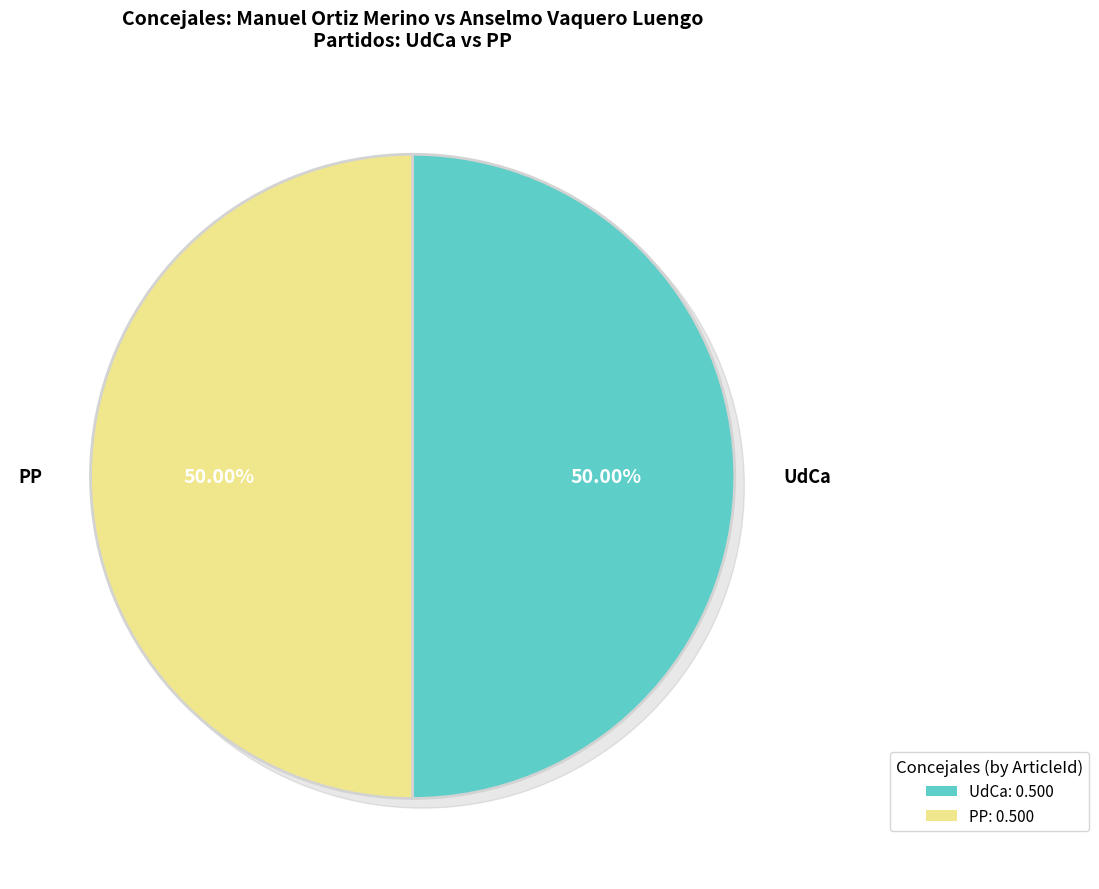

How much of the chart is everything except CONCEJAL: Anselmo Vaquero Luengo?

50.0%